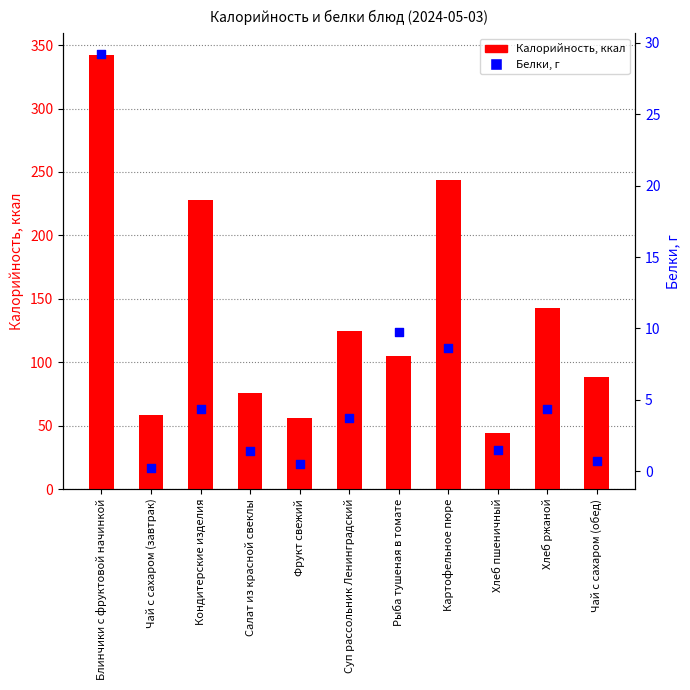

Which series contains the lowest Y value?

Белки